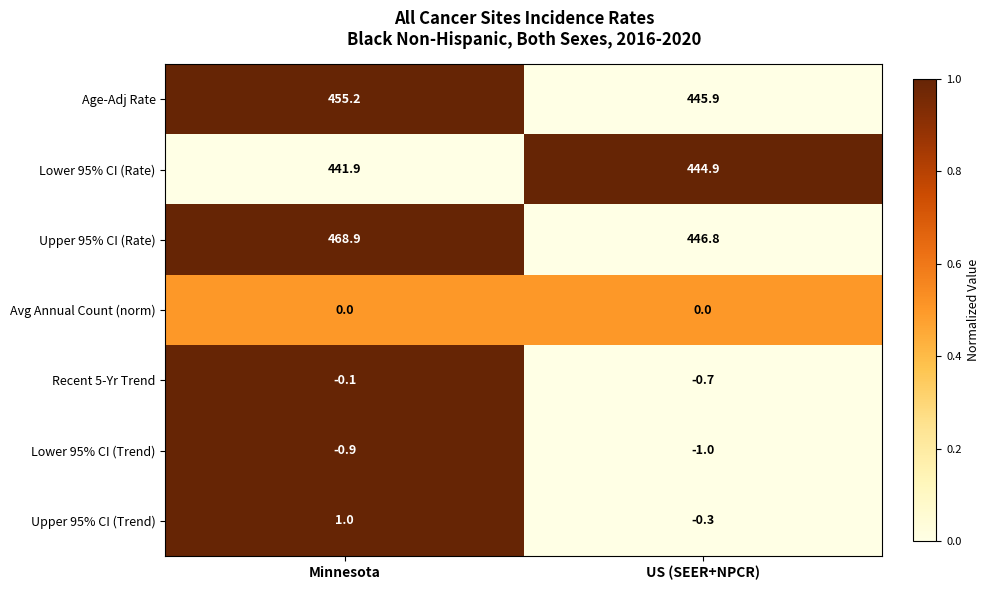

Which series has the largest range (max minus min)?

Upper 95% CI (Rate)